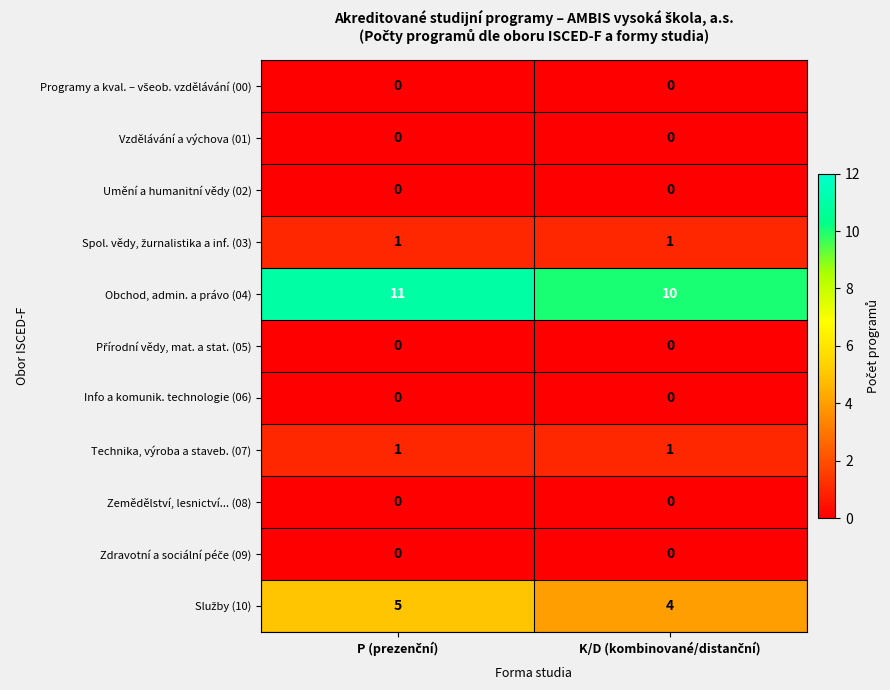

Which series has the largest total across all categories?

Obchod, admin. a právo (04)